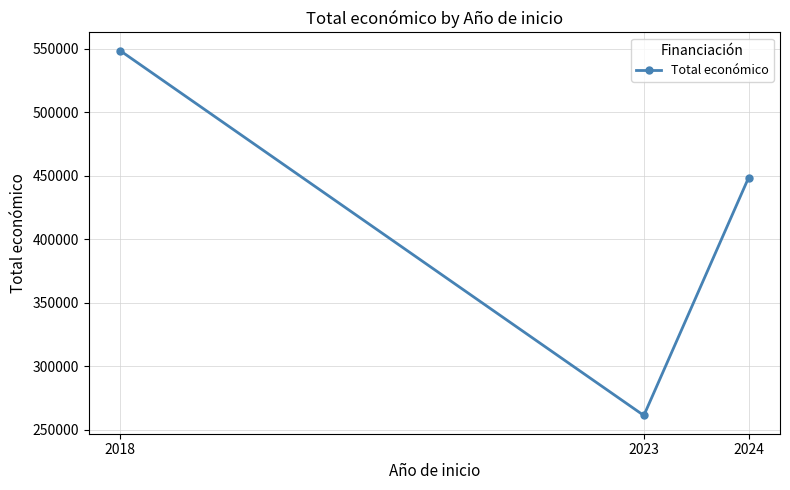

What is the difference between the values at 2018 and 2023?

287103.0